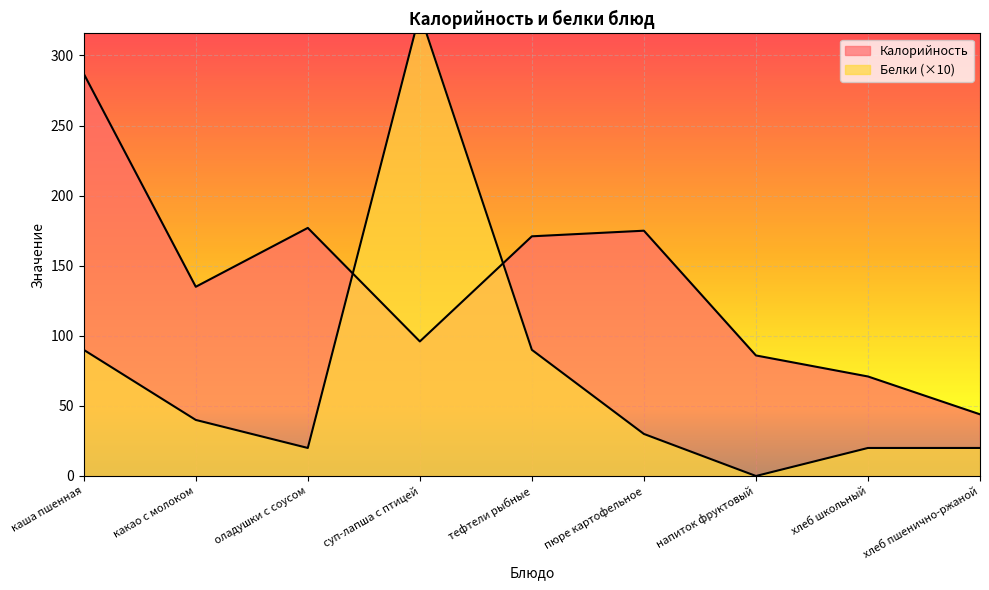

How many lines are shown in the chart?

2